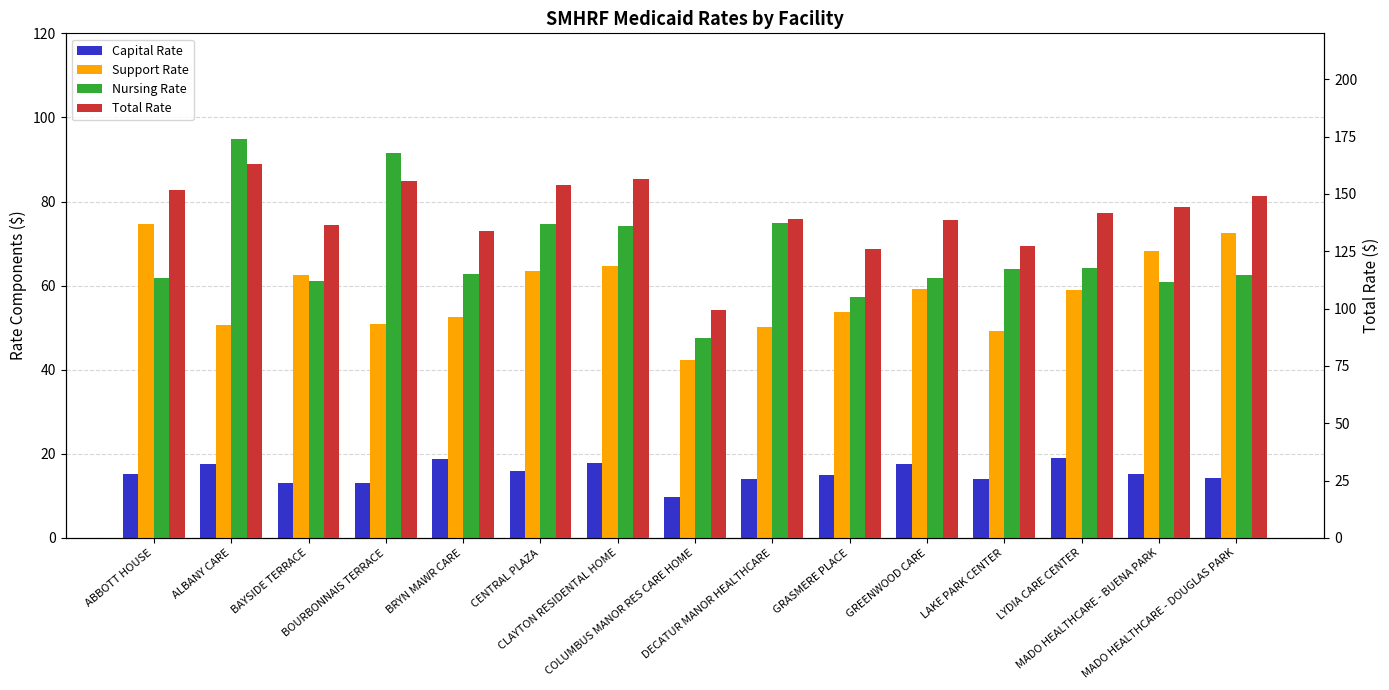

Is it true that Total Rate equals 40.9 at MADO HEALTHCARE - BUENA PARK?

False